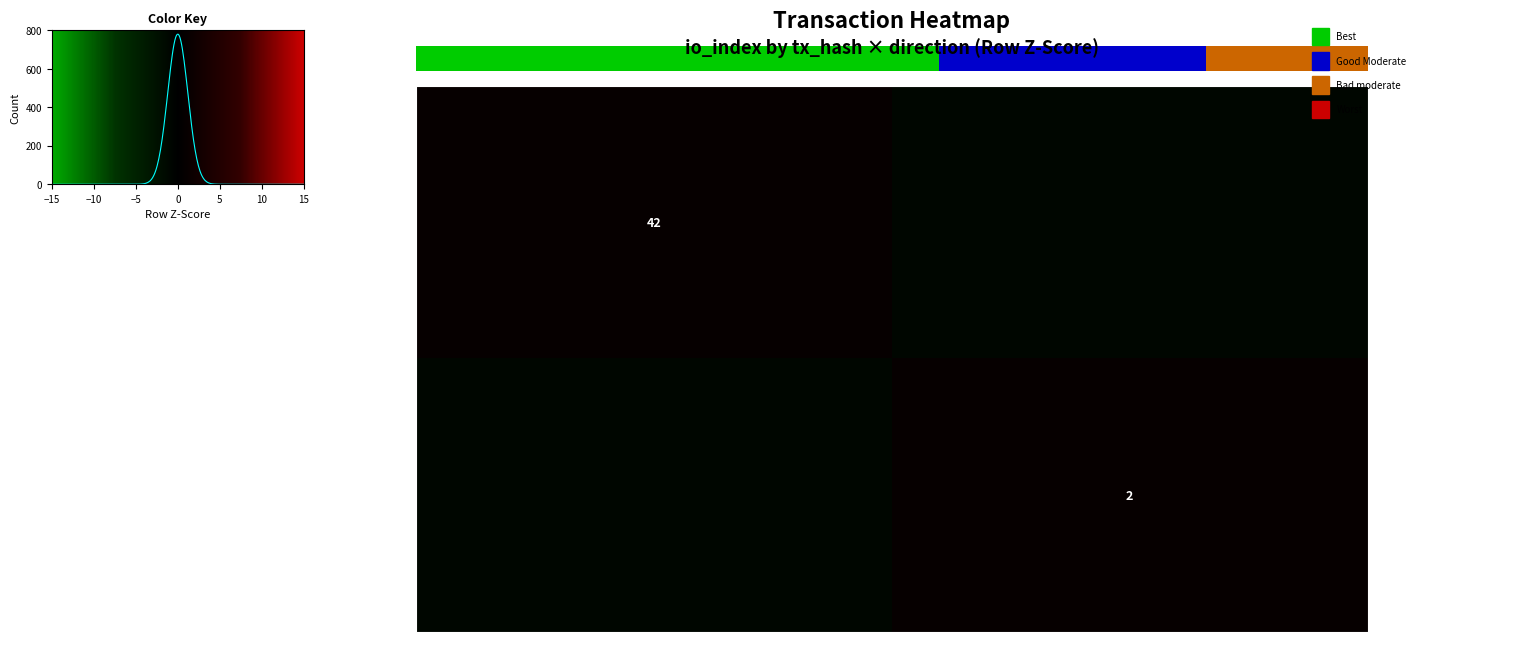

Between -1 and 1, which series saw the biggest shift?

c268500df57af0891ed210…